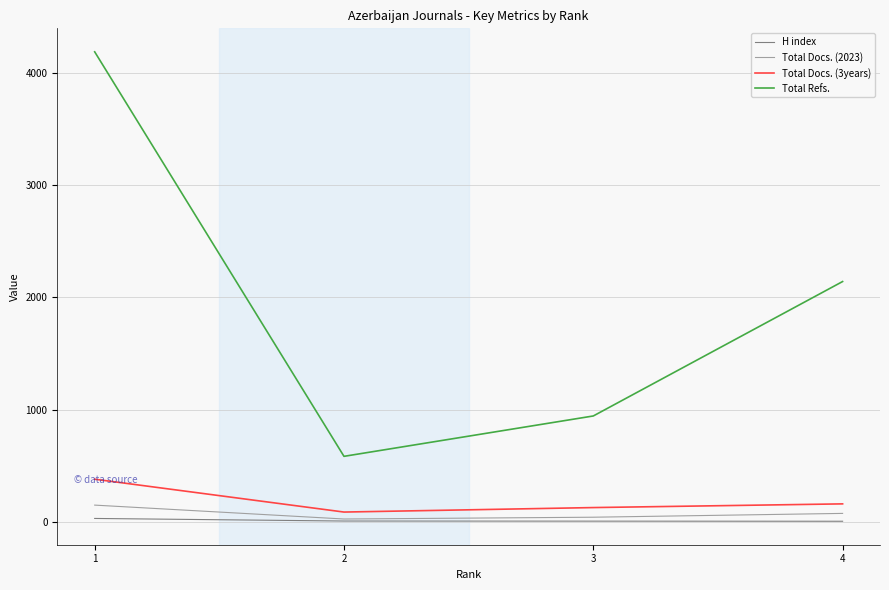

Which series changed the most between 1 and 2?

Total Refs.